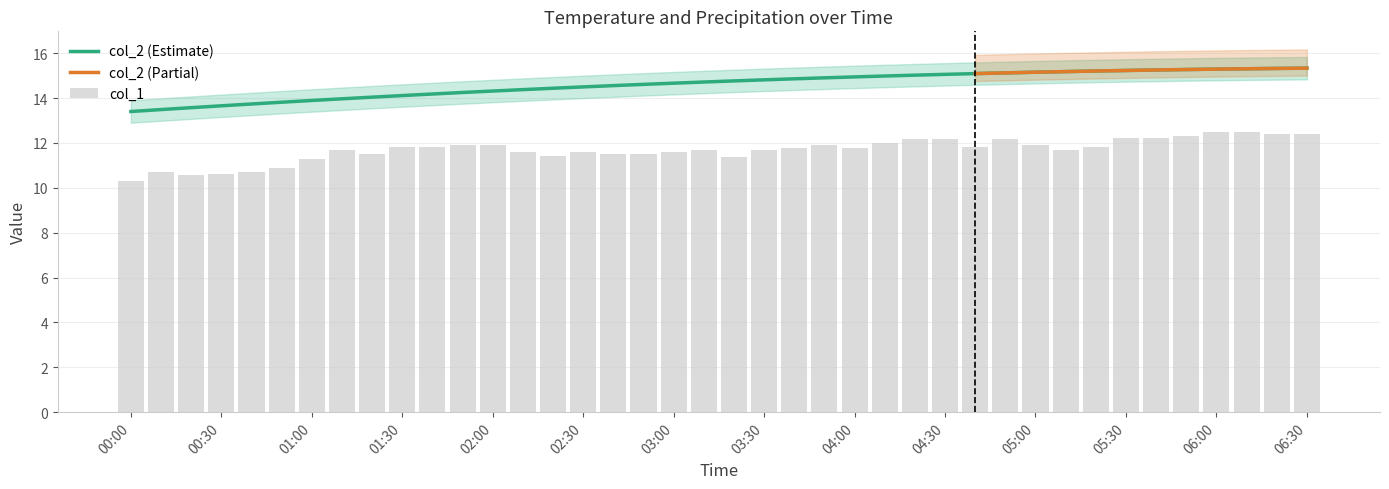

What is the sum of all values?

467.6